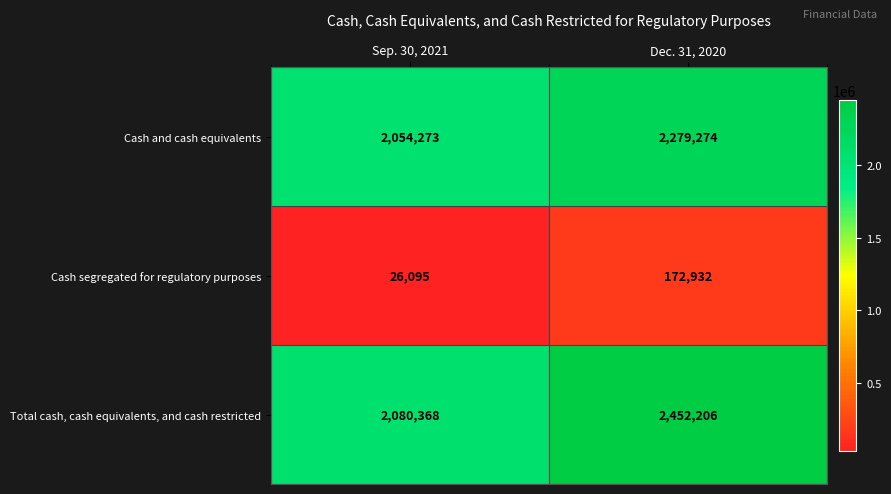

List the series in order of their peak value, lowest first.

Cash segregated for regulatory purposes, Cash and cash equivalents, Total cash, cash equivalents, and cash restricted